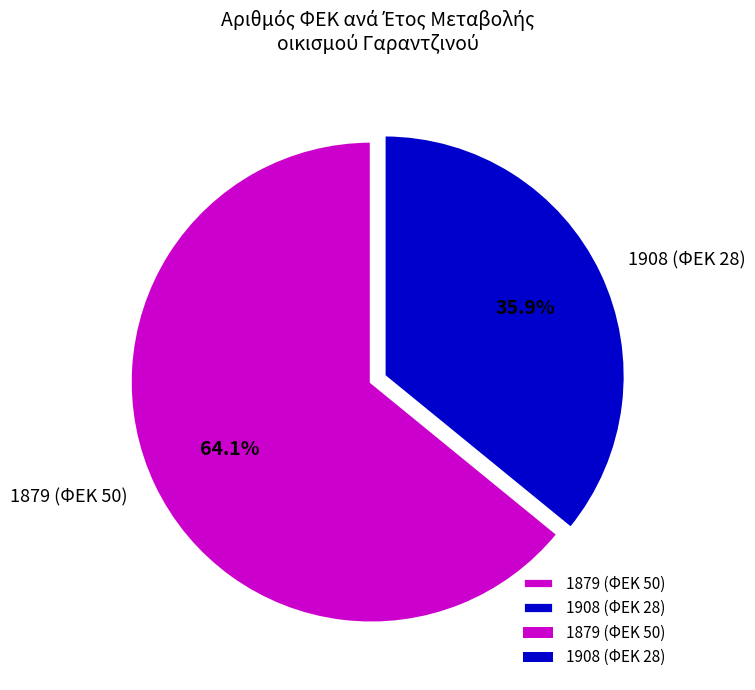

Is there a majority slice in this chart?

Yes